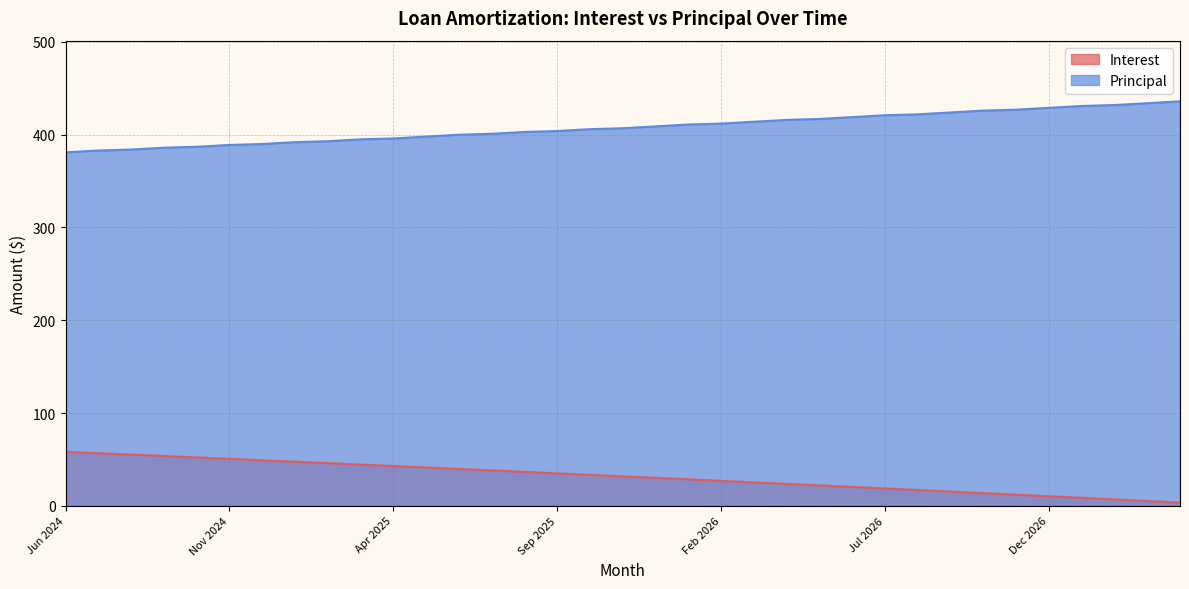

Which series has the largest range (max minus min)?

Principal